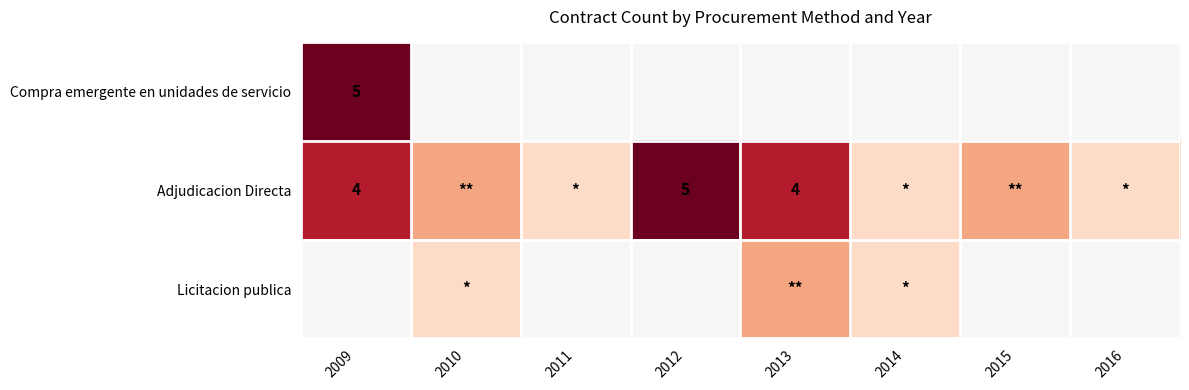

The value of Adjudicacion Directa at 2009 is 6. True or false?

False